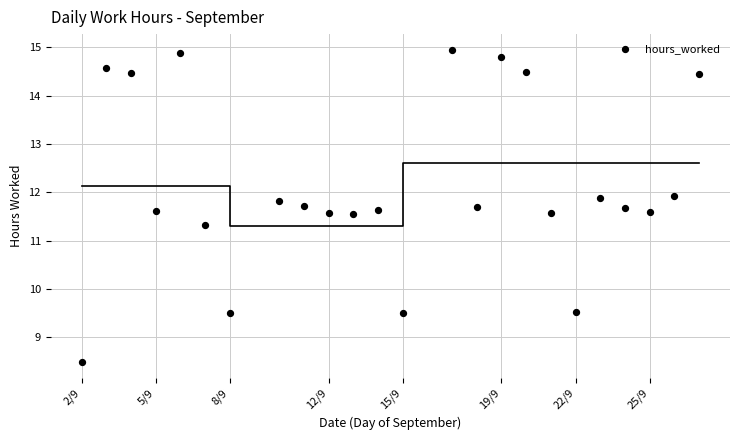

What Y value in the scatter plot is closest to 11?

11.3